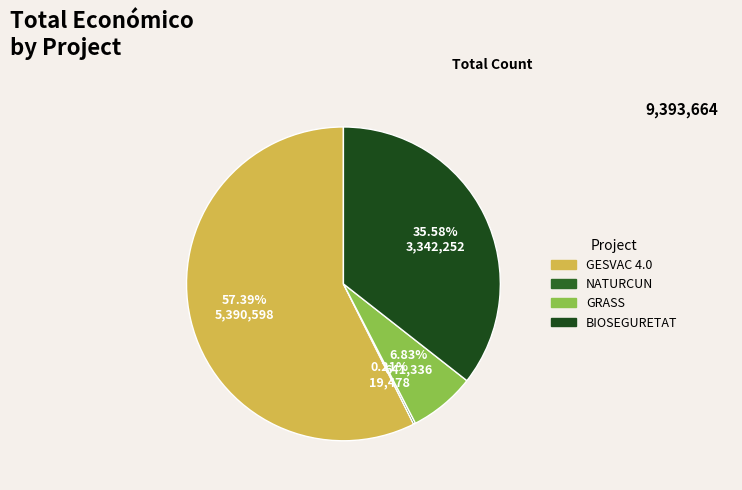

Which slice is the smallest?

NATURCUN